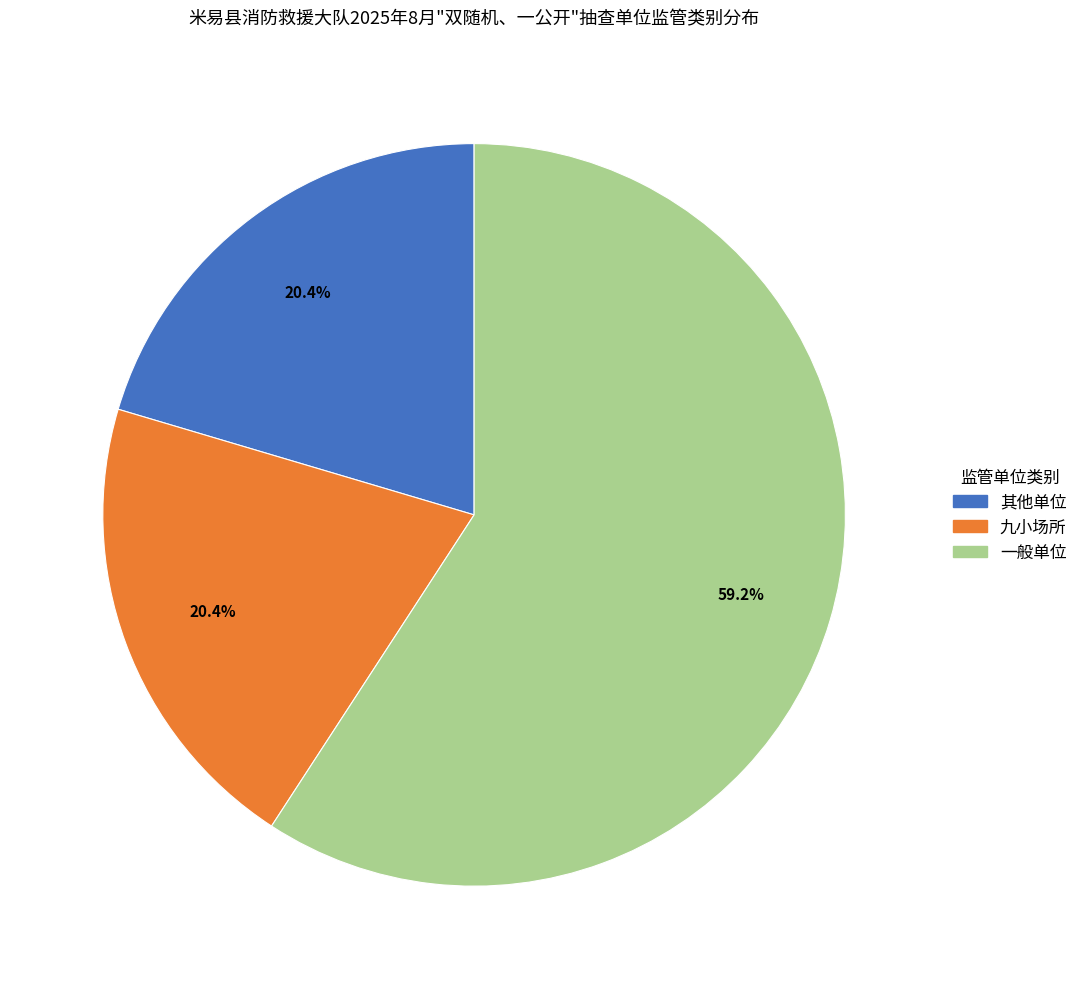

Between 其他单位 and 一般单位, which is larger?

一般单位